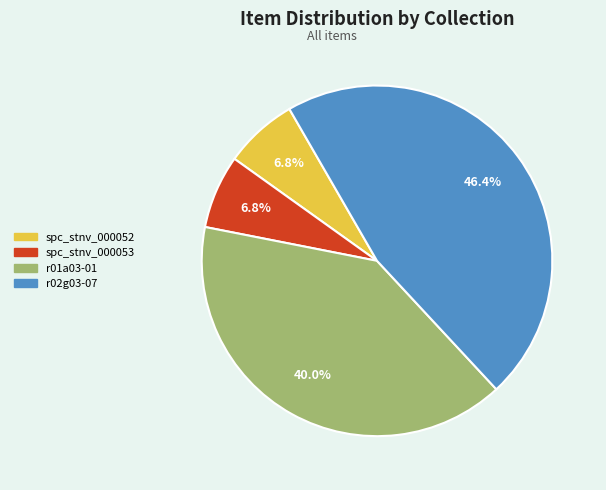

How many slices are in this pie chart?

4